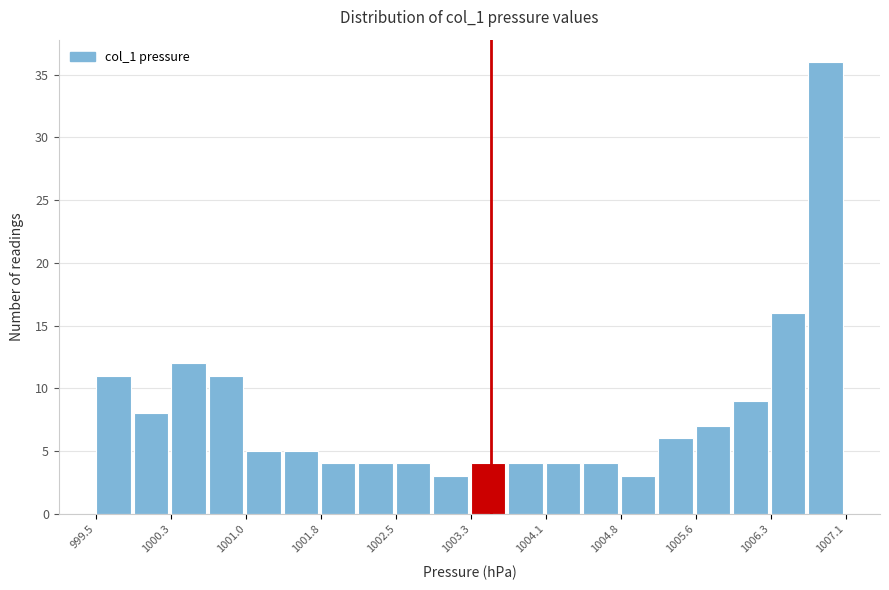

Around what value on the x-axis is the tallest bar? Give the approximate position of its centre, as read against the axis.

1006.9